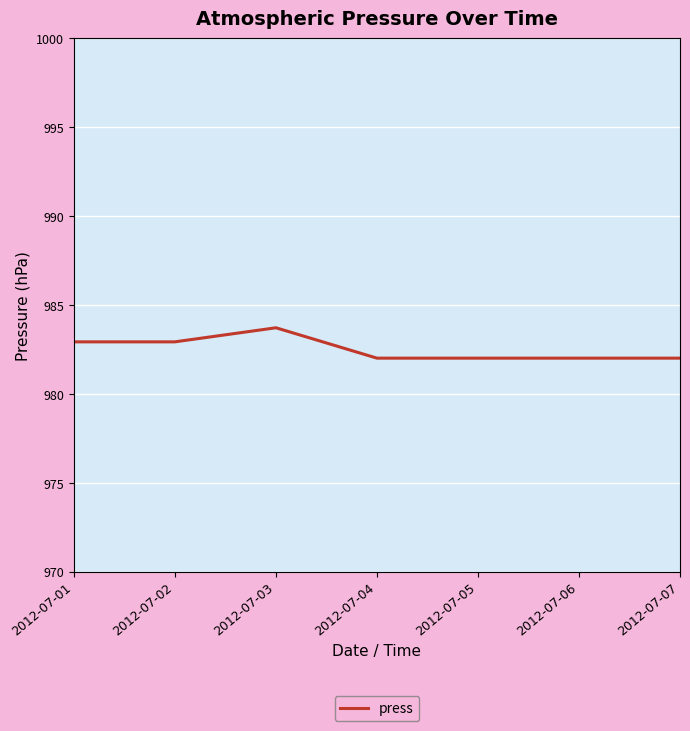

What is the minimum value shown in the chart?

982.0